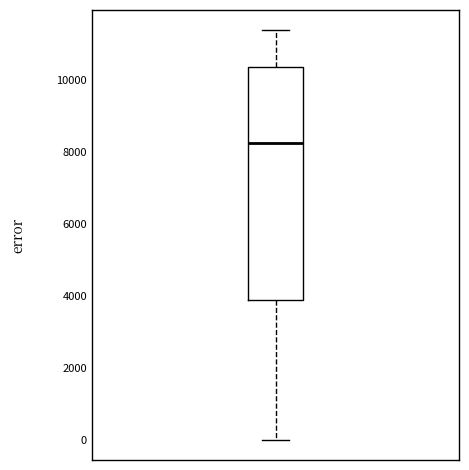

Read this box plot against the y-axis: the position of the median line, the range covered by the box, and the ends of both whiskers. The values are not printed on the chart, so give them approximately, as read against the axis.

median 8200, box 3800 to 10400, whiskers 0 to 11400